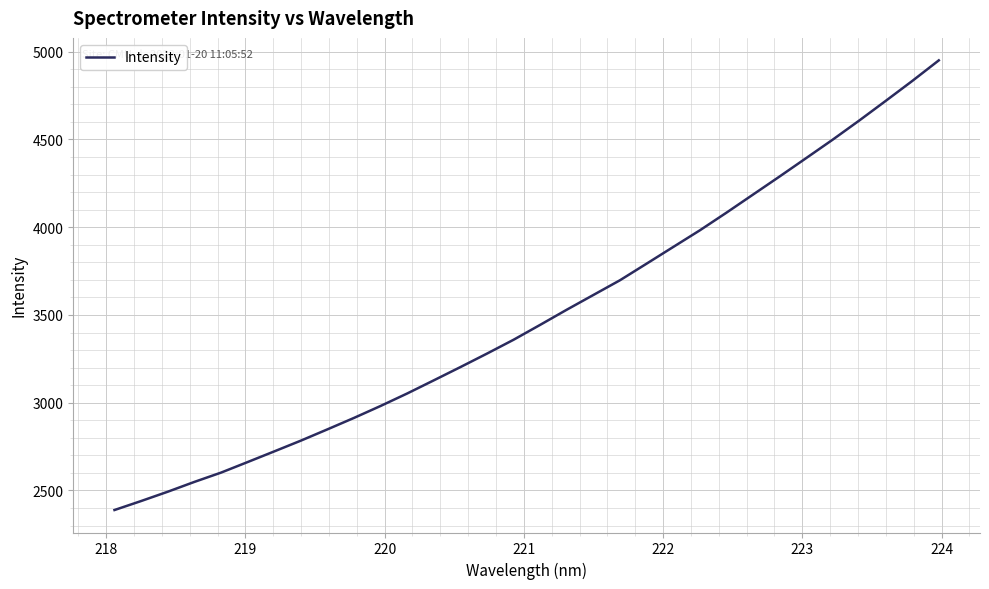

Reading left to right, list all the values displayed in this chart.

2388.5	2439.6	2492.7	2548.6	2601.5	2661.7	2722.4	2783.7	2848.1	2913.4	2981.5	3052.7	3127.5	3203.1	3280.0	3358.9	3443.8	3530.0	3613.9	3697.8	3792.2	3887.1	3981.8	4082.2	4185.3	4288.3	4393.2	4498.4	4607.5	4719.8	4833.4	4950.8